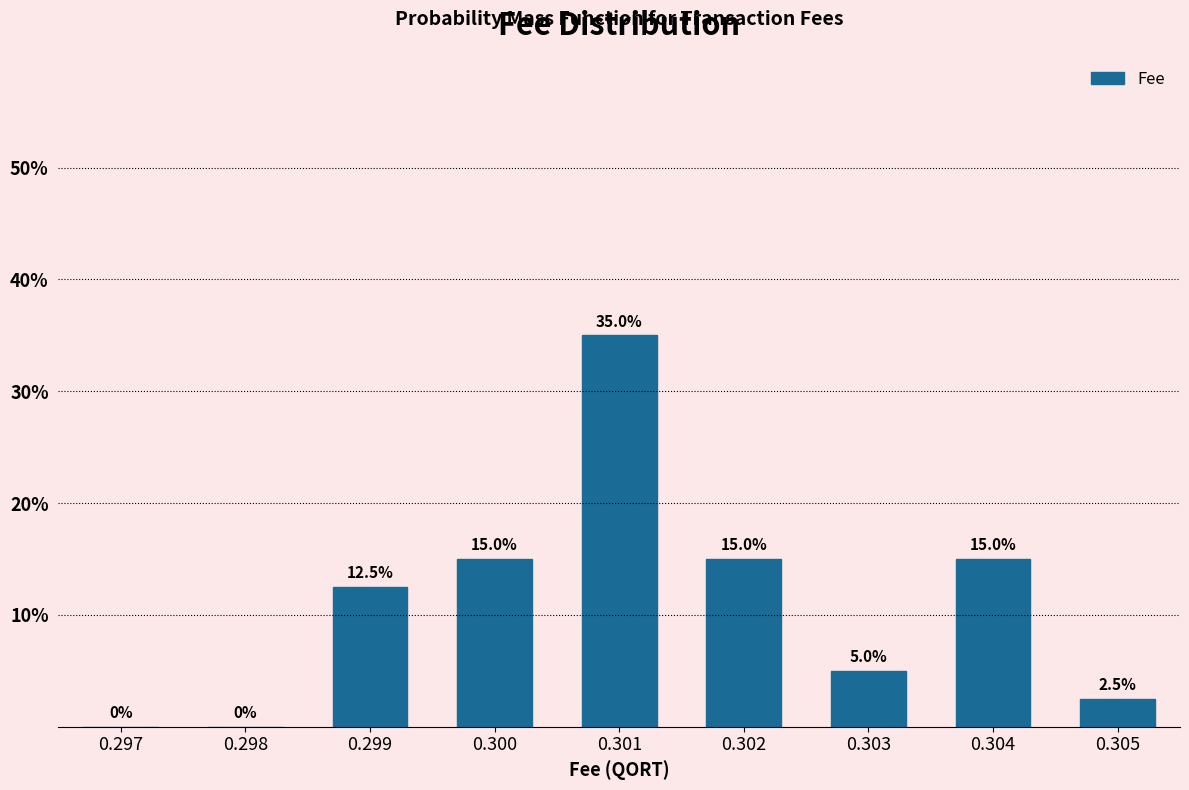

Which category has the highest value across all series?

0.301